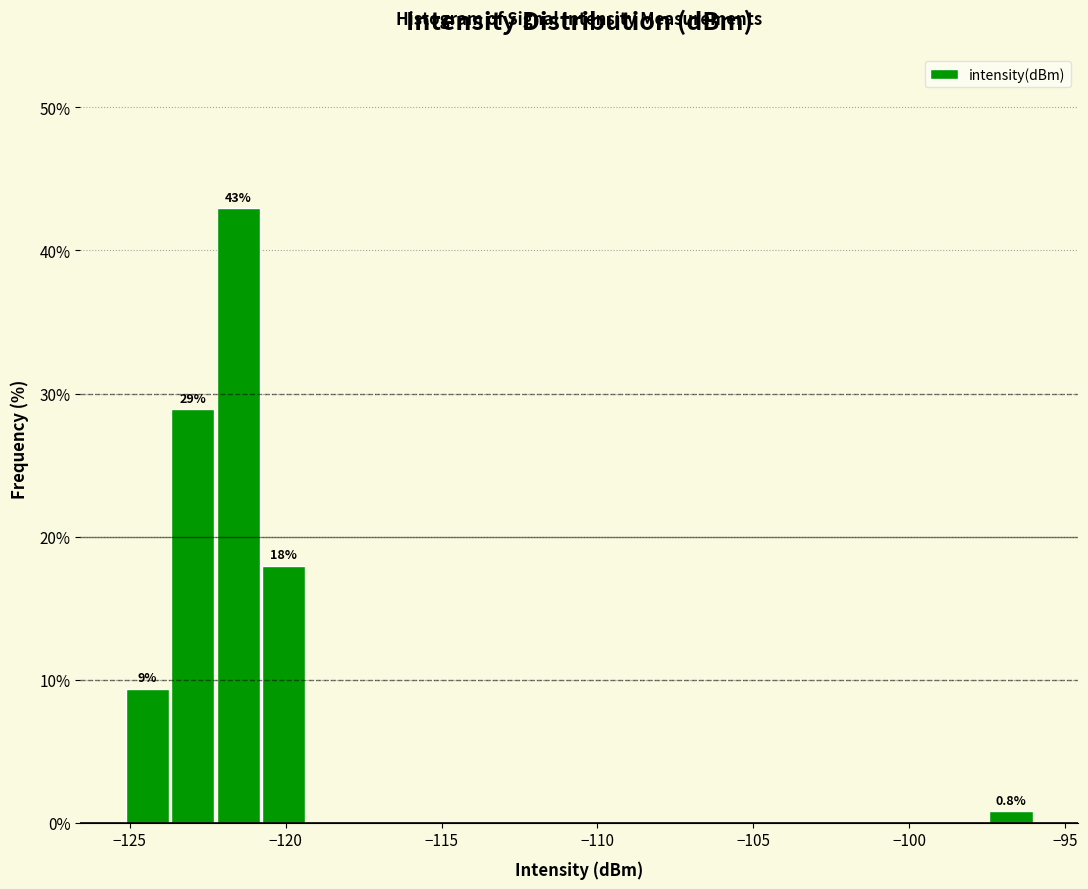

Around what value on the x-axis is the tallest bar? Give the approximate position of its centre, as read against the axis.

-121.5